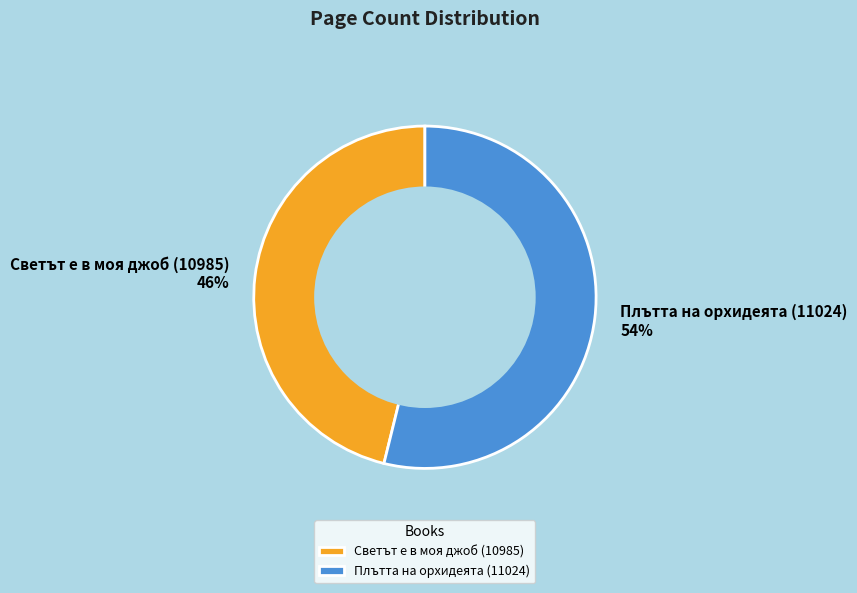

Does Светът е в моя джоб (10985) represent more than half of the total?

No